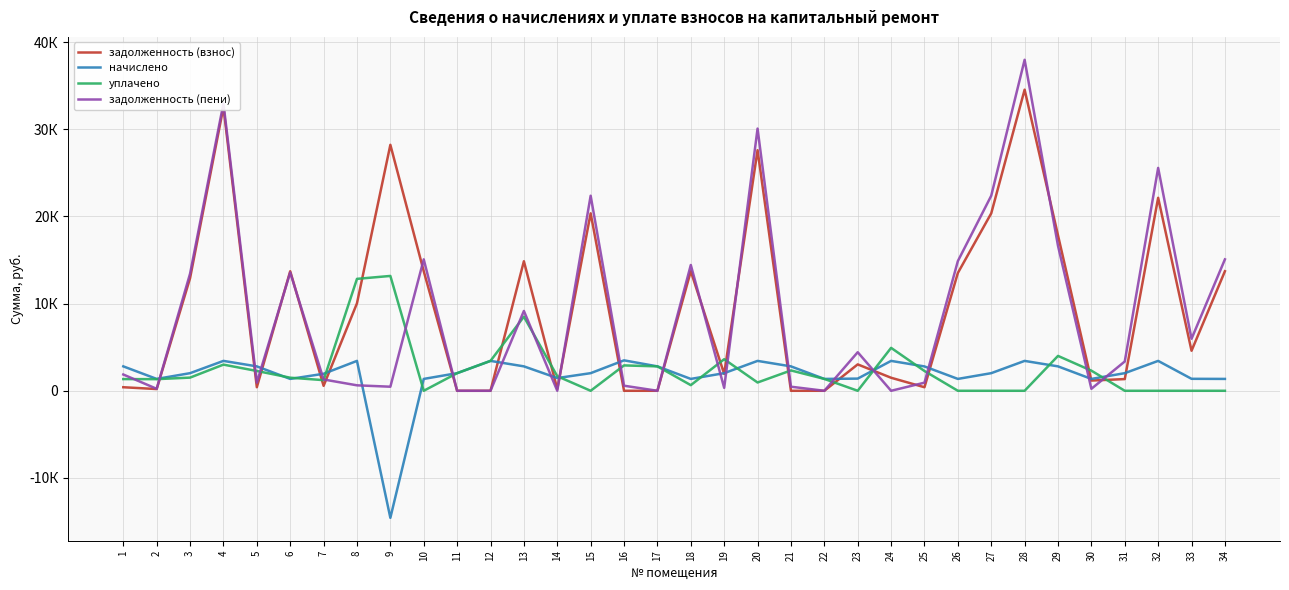

Does the chart have visible grid lines?

Yes